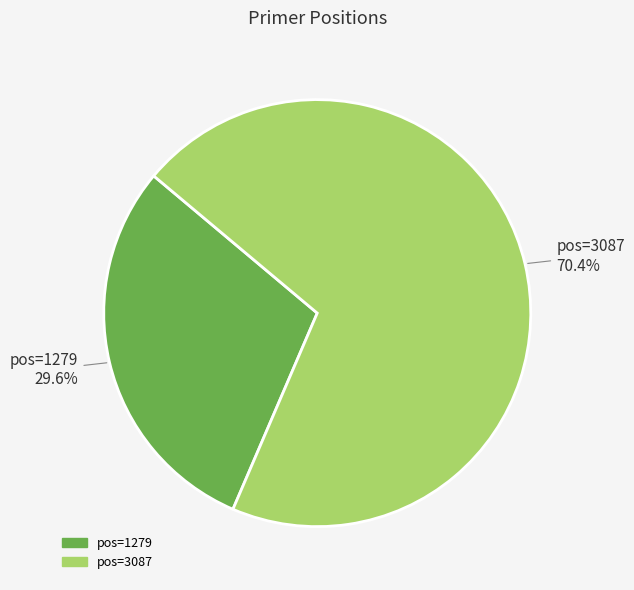

Is there a majority slice in this chart?

Yes